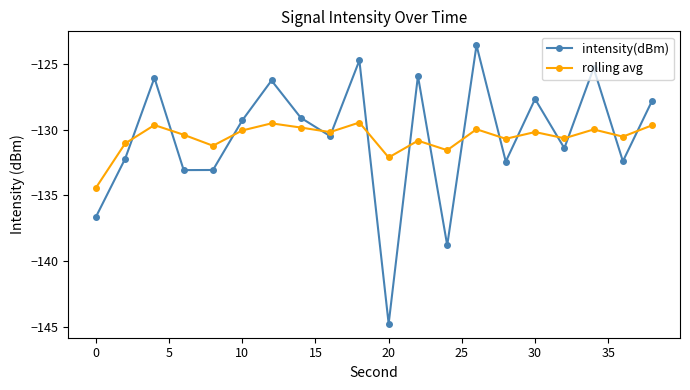

Does the chart display data point markers on the line(s)?

Yes